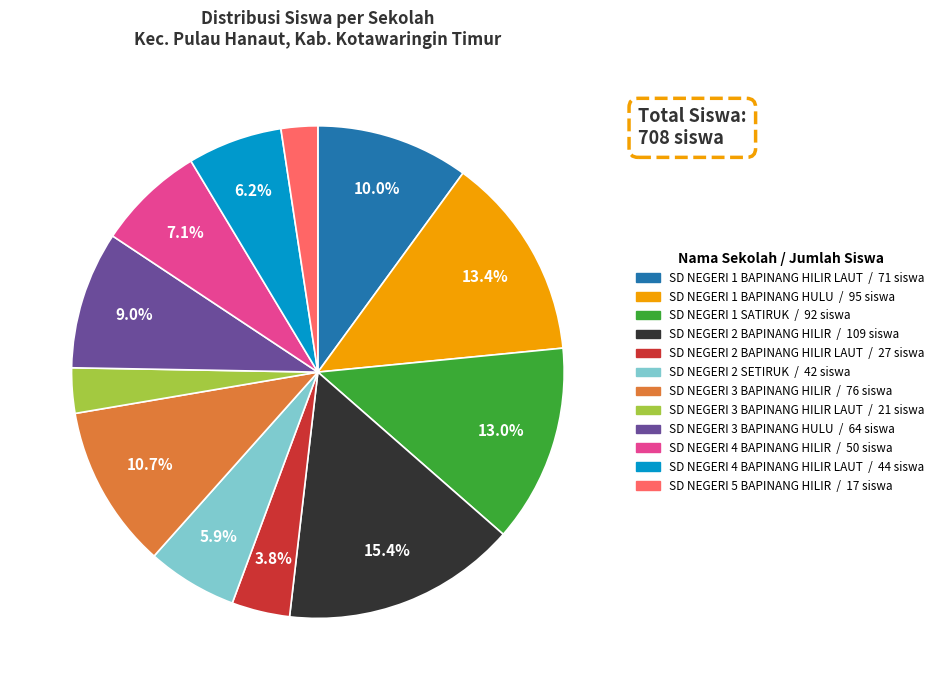

Does any single category account for the majority?

No